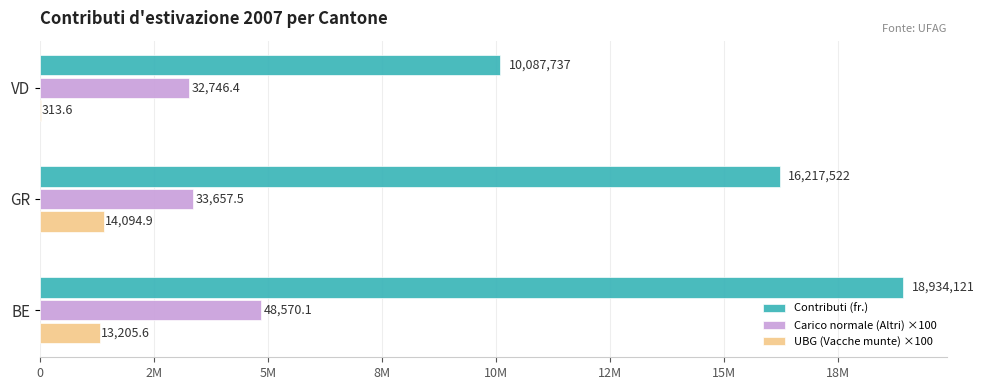

What are all the series names shown in the legend?

Contributi (fr.), Carico normale (Altri) ×100, UBG (Vacche munte) ×100